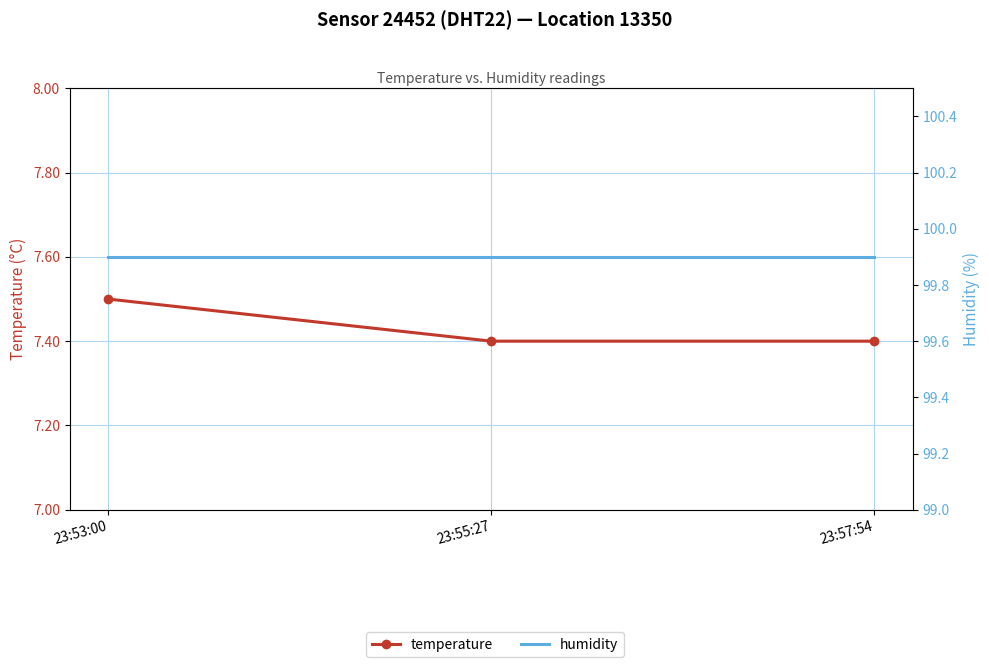

What is the value of the humidity point at the 1st from the left?

99.9